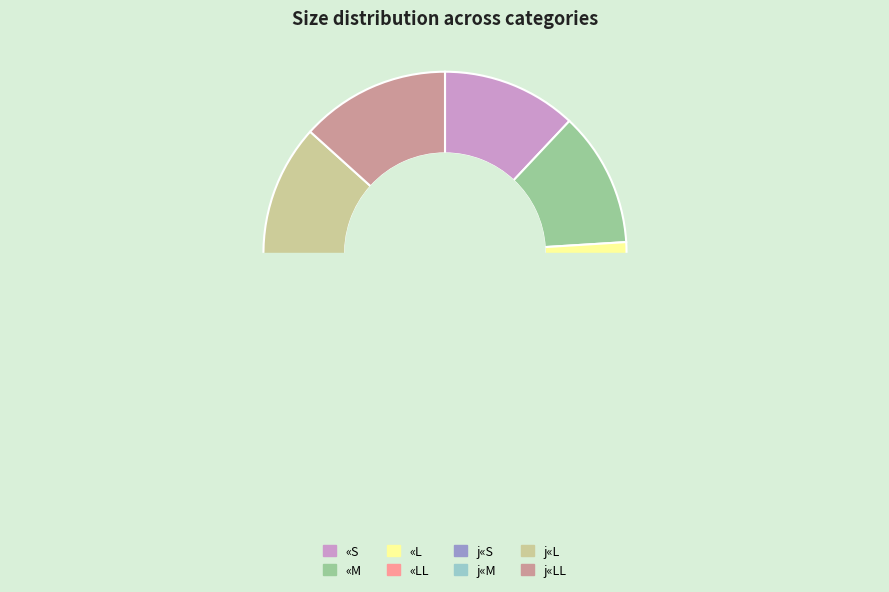

What is the total percentage of «S and j«S?

24.5%